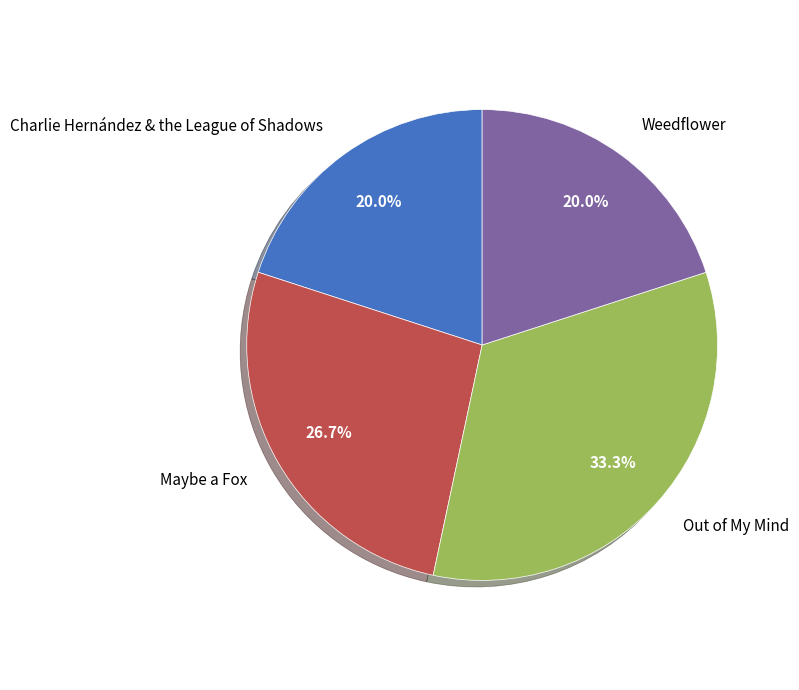

What is the ratio of the value at Maybe a Fox to the value at Weedflower?

1.3